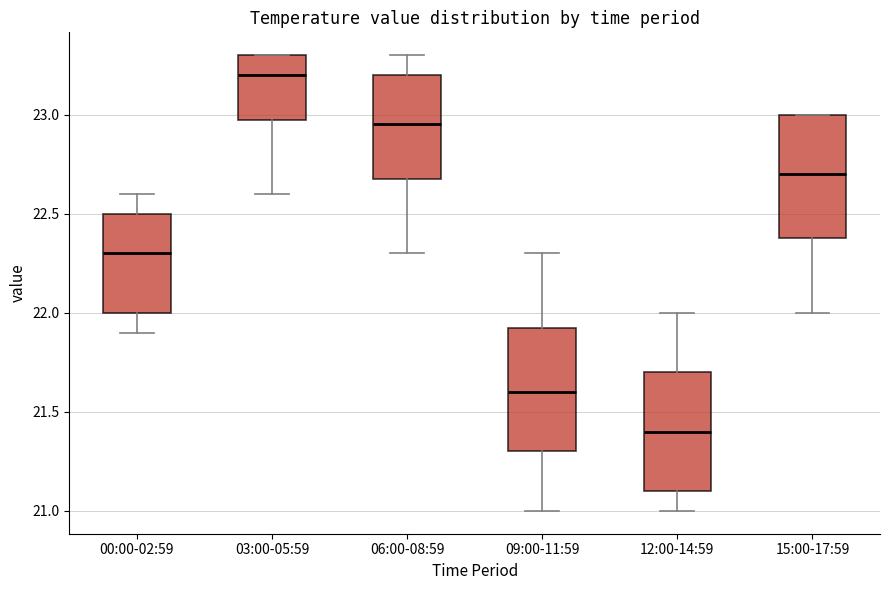

Reading left to right, read every box against the y-axis: the position of its median line, the range the box covers, and the ends of its whiskers. The values are not printed on the chart, so give them approximately, as read against the axis.

00:00-02:59: median 22.30, box 22.00 to 22.50, whiskers 21.90 to 22.60
03:00-05:59: median 23.20, box 23.00 to 23.30, whiskers 22.60 to 23.30
06:00-08:59: median 22.95, box 22.70 to 23.20, whiskers 22.30 to 23.30
09:00-11:59: median 21.60, box 21.30 to 21.95, whiskers 21.00 to 22.30
12:00-14:59: median 21.40, box 21.10 to 21.70, whiskers 21.00 to 22.00
15:00-17:59: median 22.70, box 22.40 to 23.00, whiskers 22.00 to 23.00